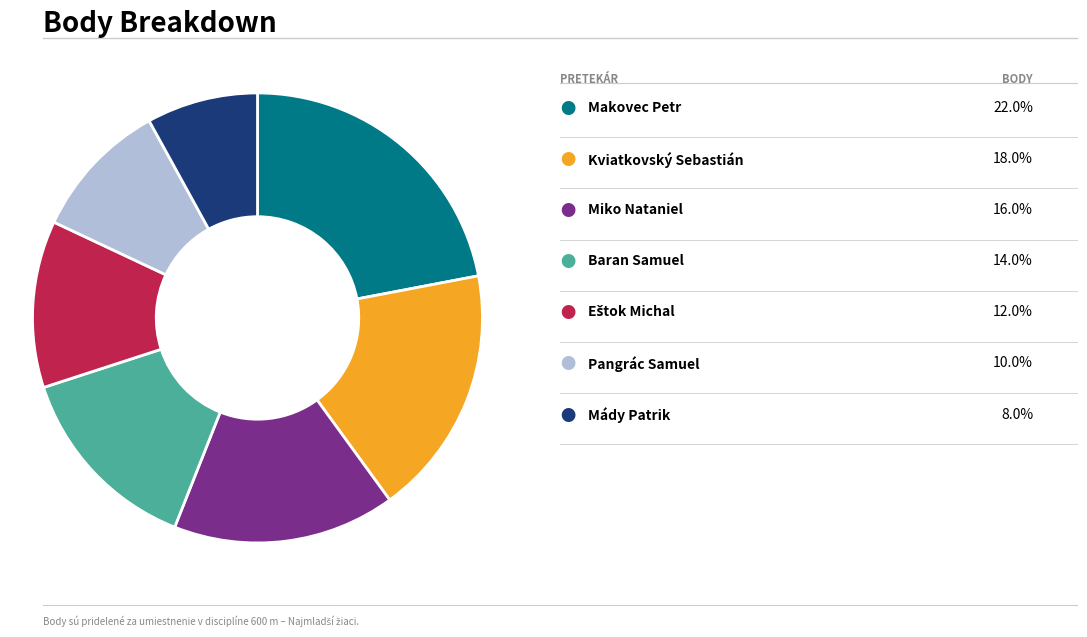

Is there any slice that represents more than half of the pie?

No